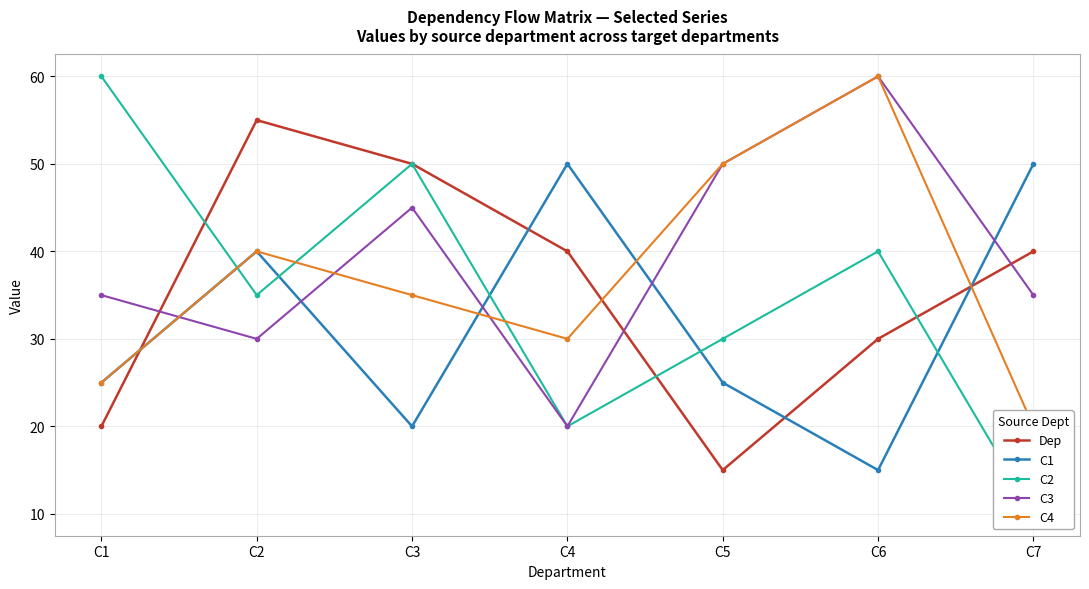

What are all the series names shown in the legend?

Dep, C1, C2, C3, C4